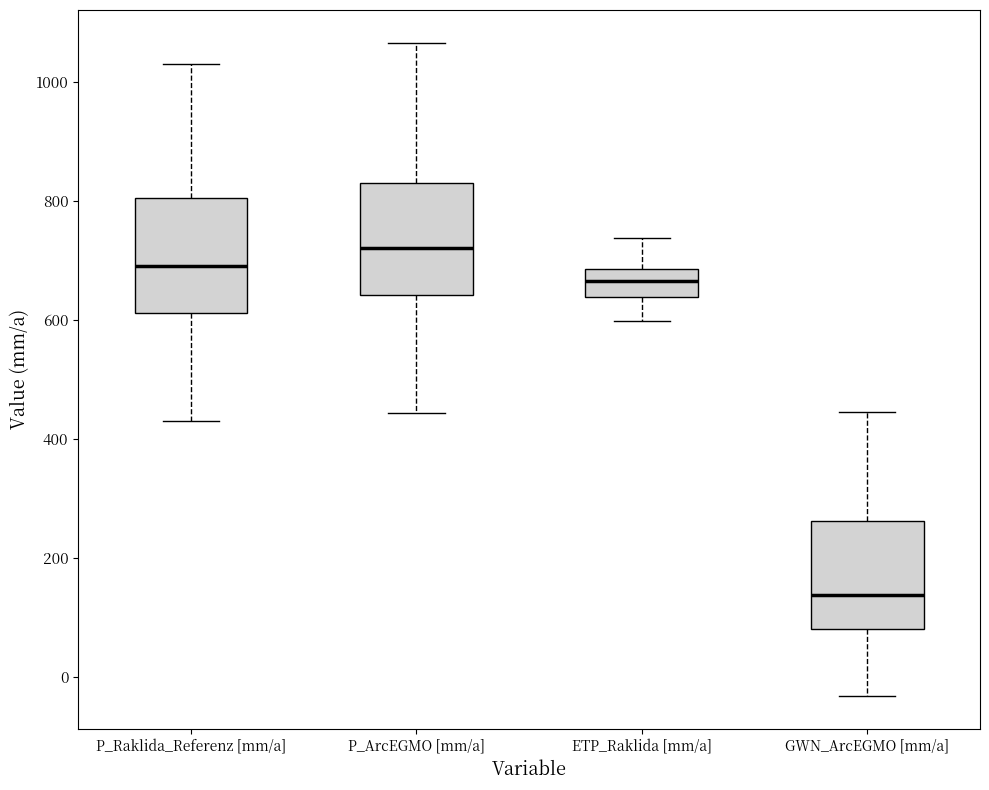

Reading left to right, read every box against the y-axis: the position of its median line, the range the box covers, and the ends of its whiskers. The values are not printed on the chart, so give them approximately, as read against the axis.

P_Raklida_Referenz [mm/a]: median 700, box 620 to 800, whiskers 420 to 1040
P_ArcEGMO [mm/a]: median 720, box 640 to 840, whiskers 440 to 1060
ETP_Raklida [mm/a]: median 660, box 640 to 680, whiskers 600 to 740
GWN_ArcEGMO [mm/a]: median 140, box 80 to 260, whiskers -40 to 440